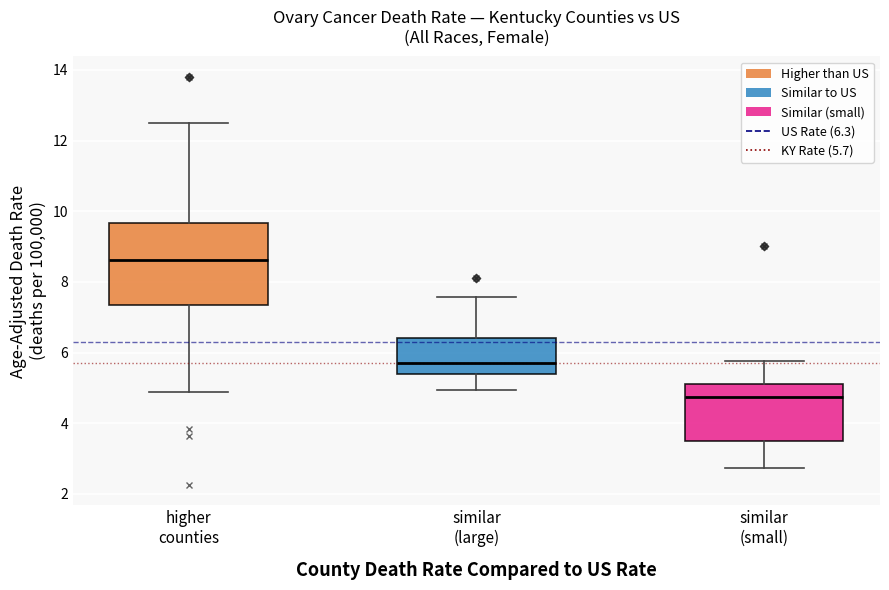

Which box is the tallest, from its lower edge to its upper edge?

higher counties